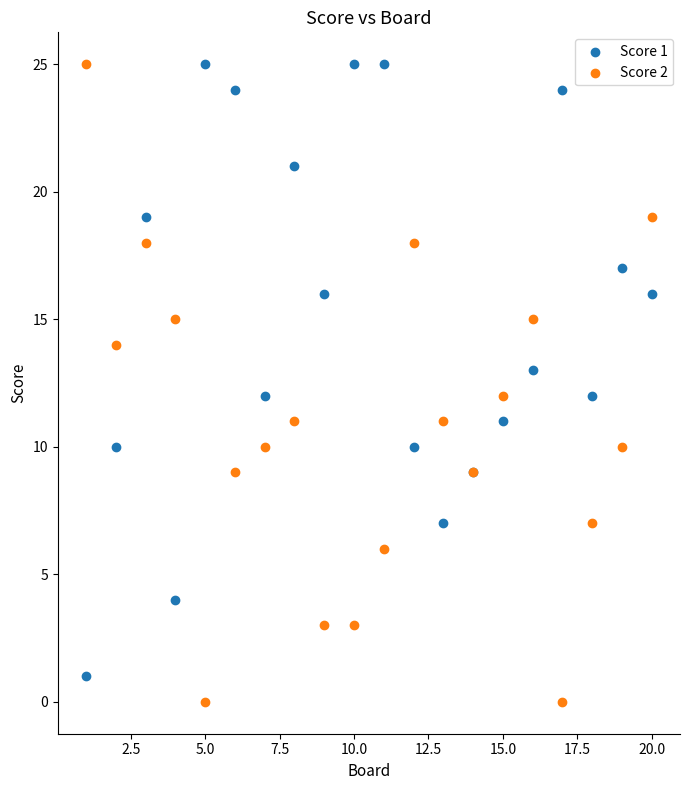

What is the X range (max minus min) for the scatter plot?

19